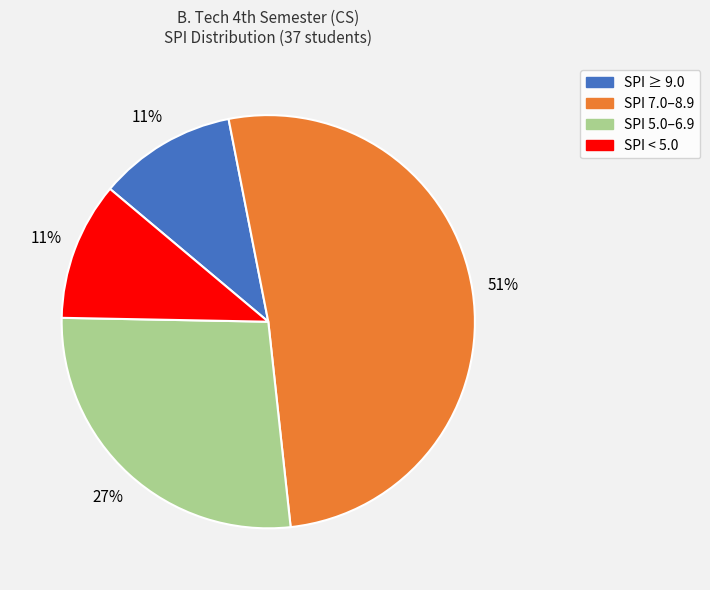

Combined, do SPI 5.0–6.9 and SPI ≥ 9.0 account for over 50%?

No